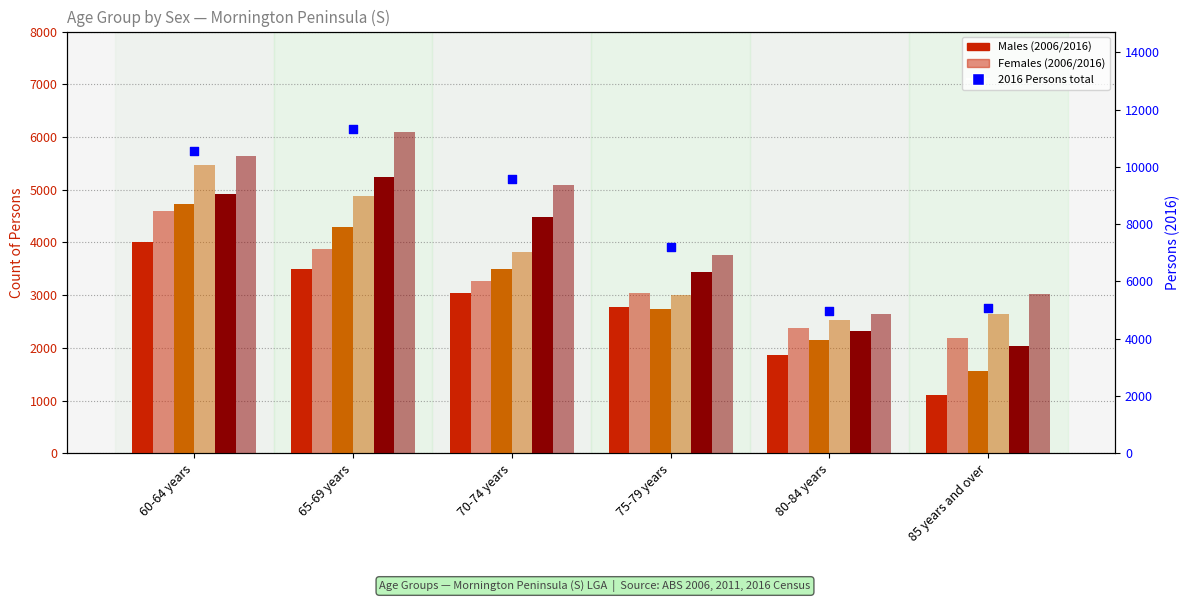

Which series has the largest total across all categories?

2016 Females